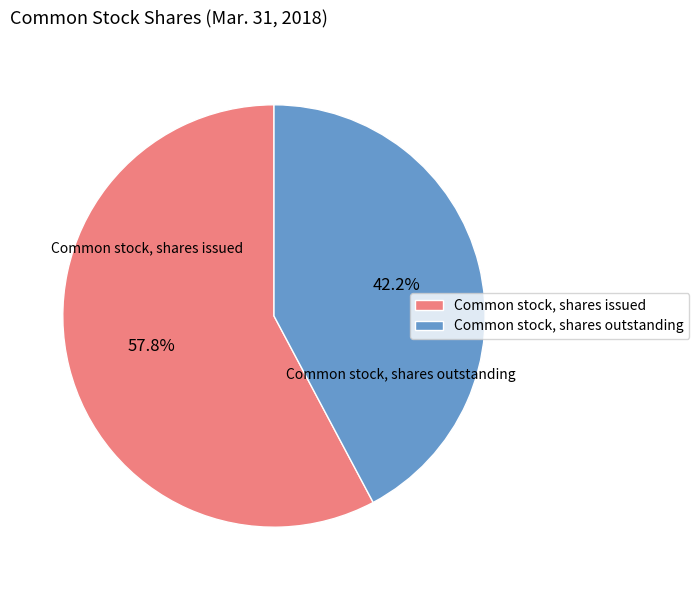

True or false: Common stock, shares outstanding accounts for 48% of the total.

False